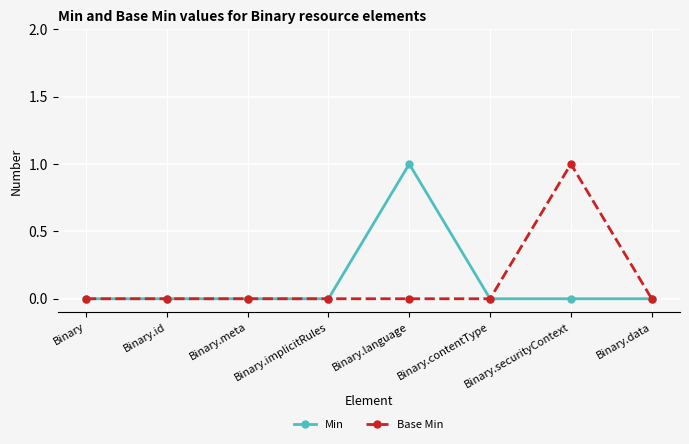

Reading right to left, transcribe all the data shown in this chart.

Min: 0	0	0	1	0	0	0	0
Base Min: 0	1	0	0	0	0	0	0